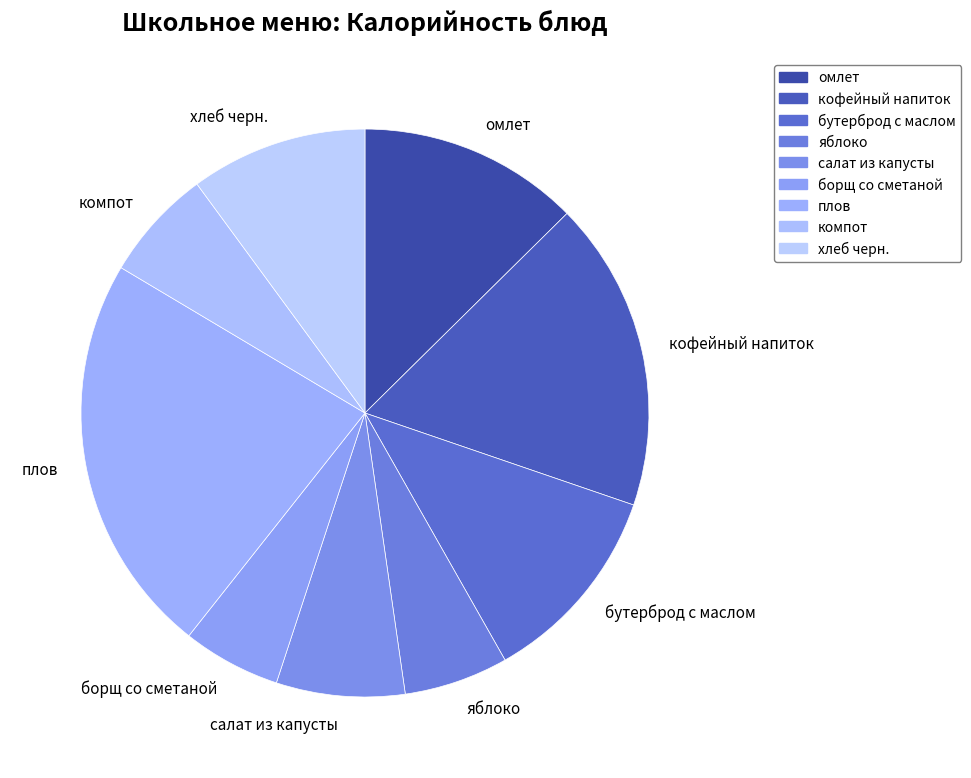

What is the ratio of the value at яблоко to the value at компот?

0.9